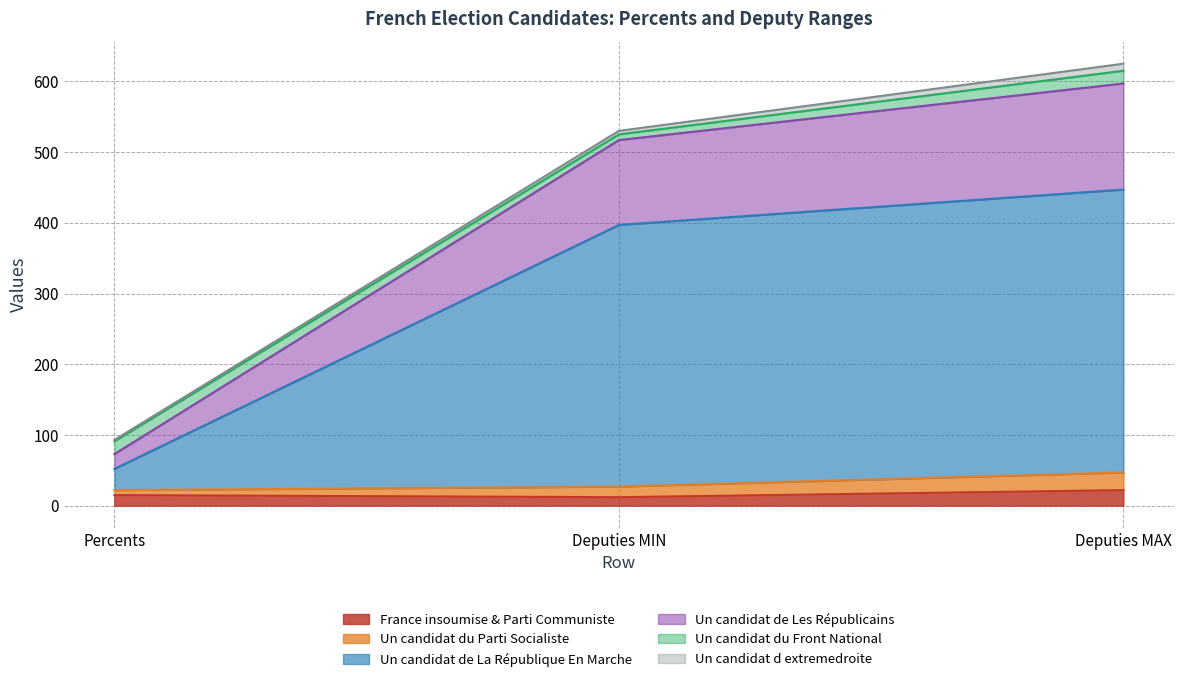

What is the highest value of the France insoumise & Parti Communiste series?

22